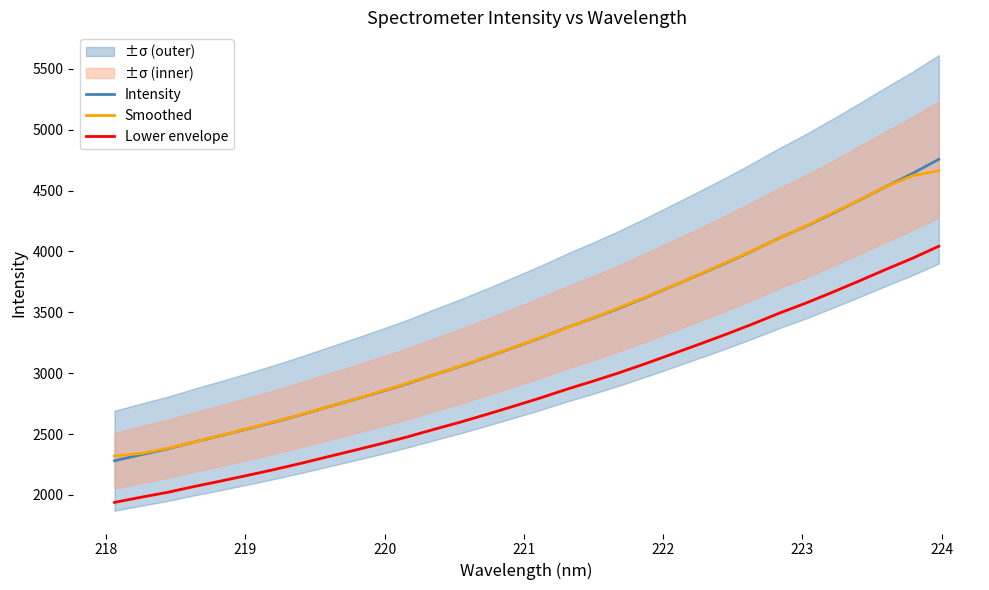

Count the number of categories in the chart.

32